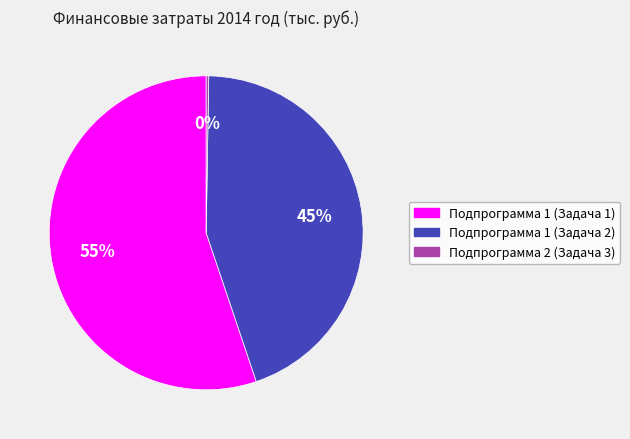

Combined, do Подпрограмма 1 (Задача 2) and Подпрограмма 1 (Задача 1) account for over 50%?

Yes